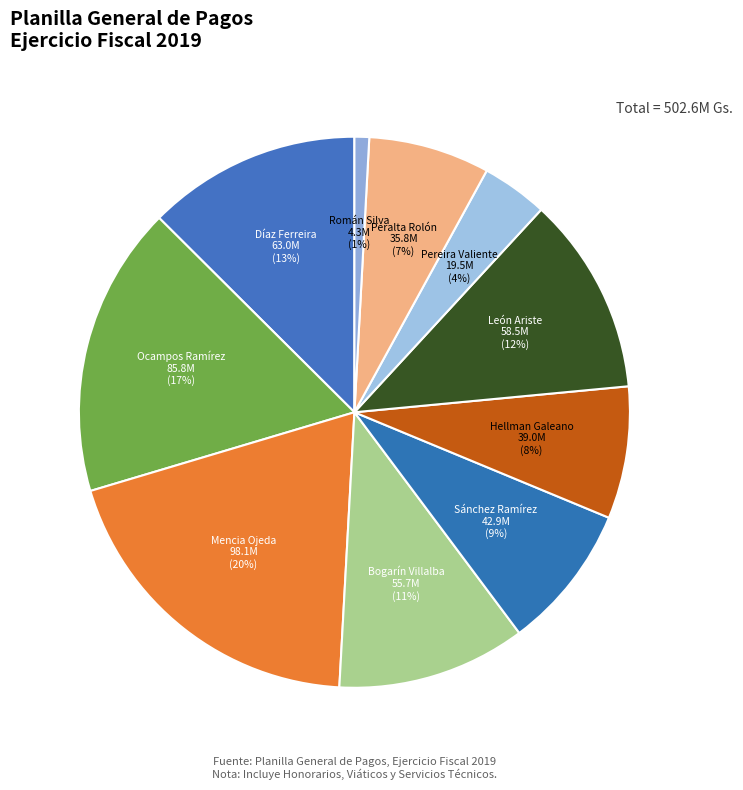

Between Pereira Valiente and Mencia Ojeda, which is larger?

Mencia Ojeda